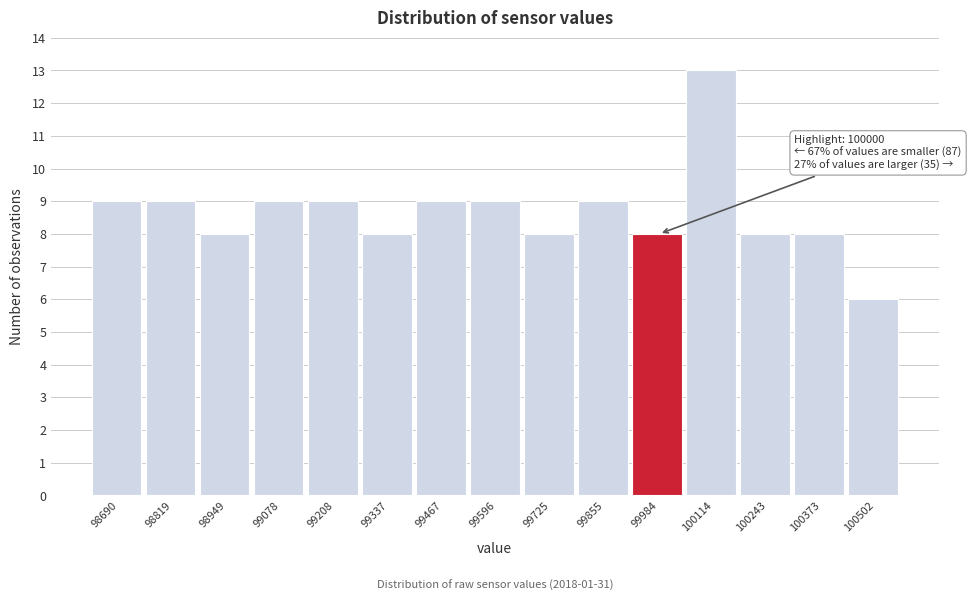

Over which range of the x-axis is the bar tallest?

100040 to 100180